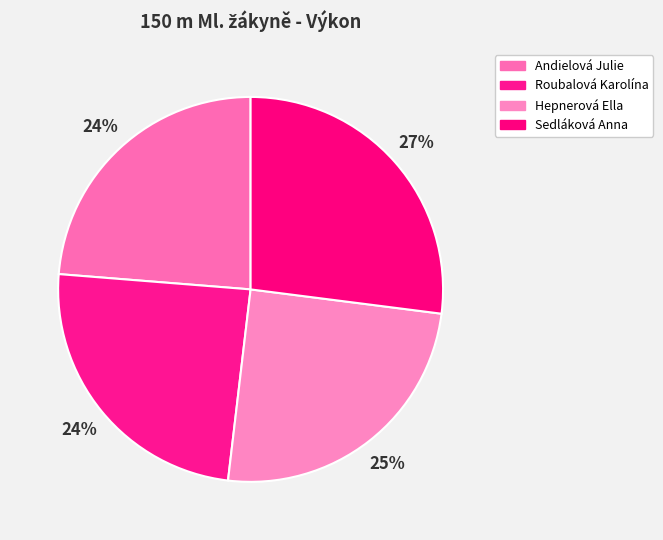

What is the smallest slice in the pie chart?

Andielová Julie